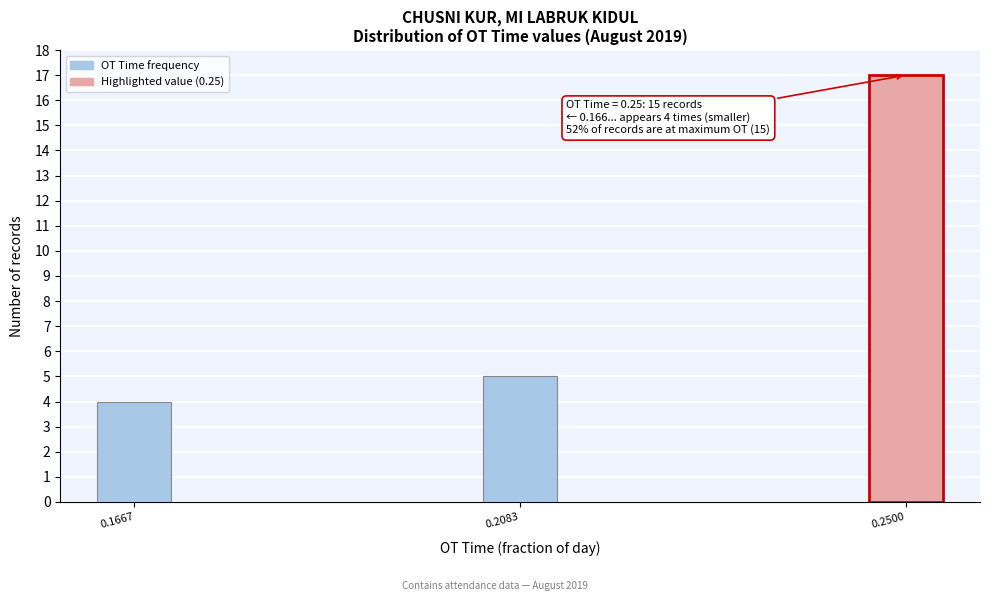

Reading left to right, list all the values displayed in this chart.

0.1667=4	0.2083=5	0.2500=17